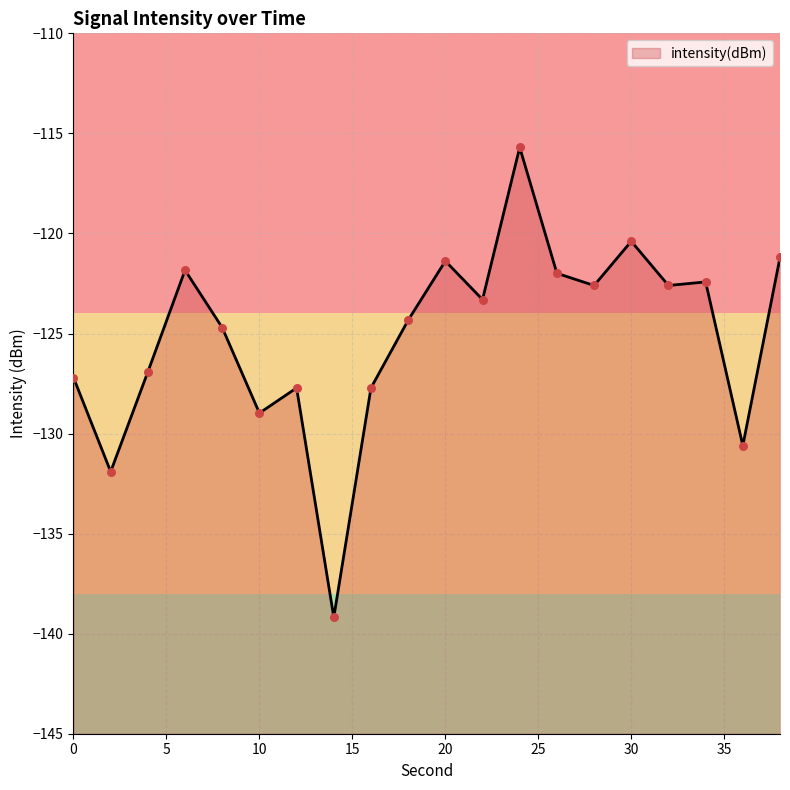

What is the change in value from 2 to 12?

+4.2